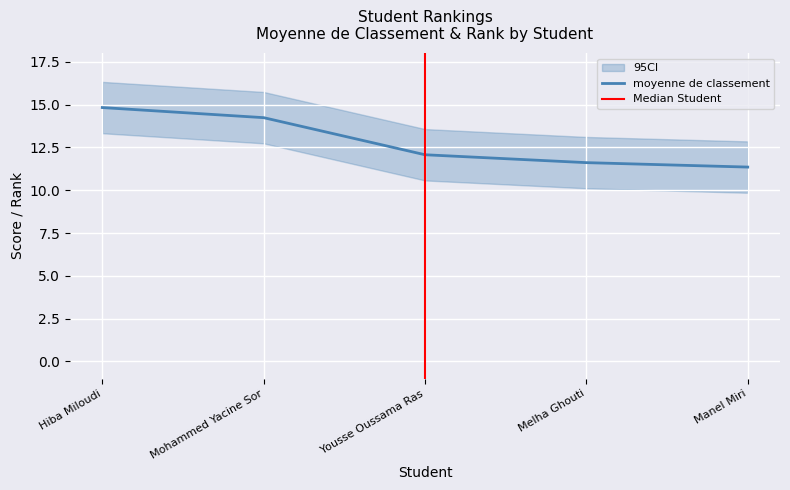

Rank the categories by value from highest to lowest.

Hiba Miloudi, Mohammed Yacine Sor, Yousse Oussama Ras, Melha Ghouti, Manel Miri